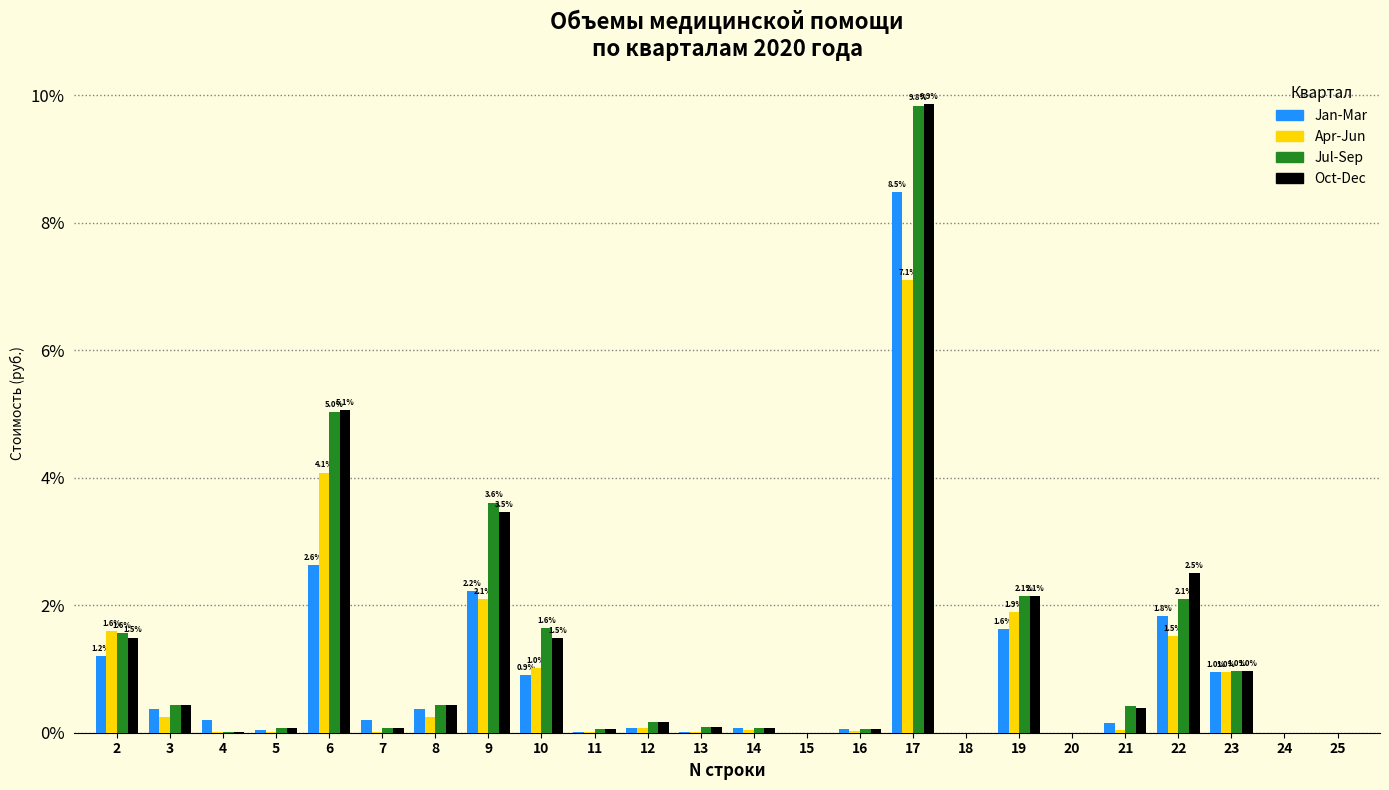

At which category is the sum across all series the highest?

17